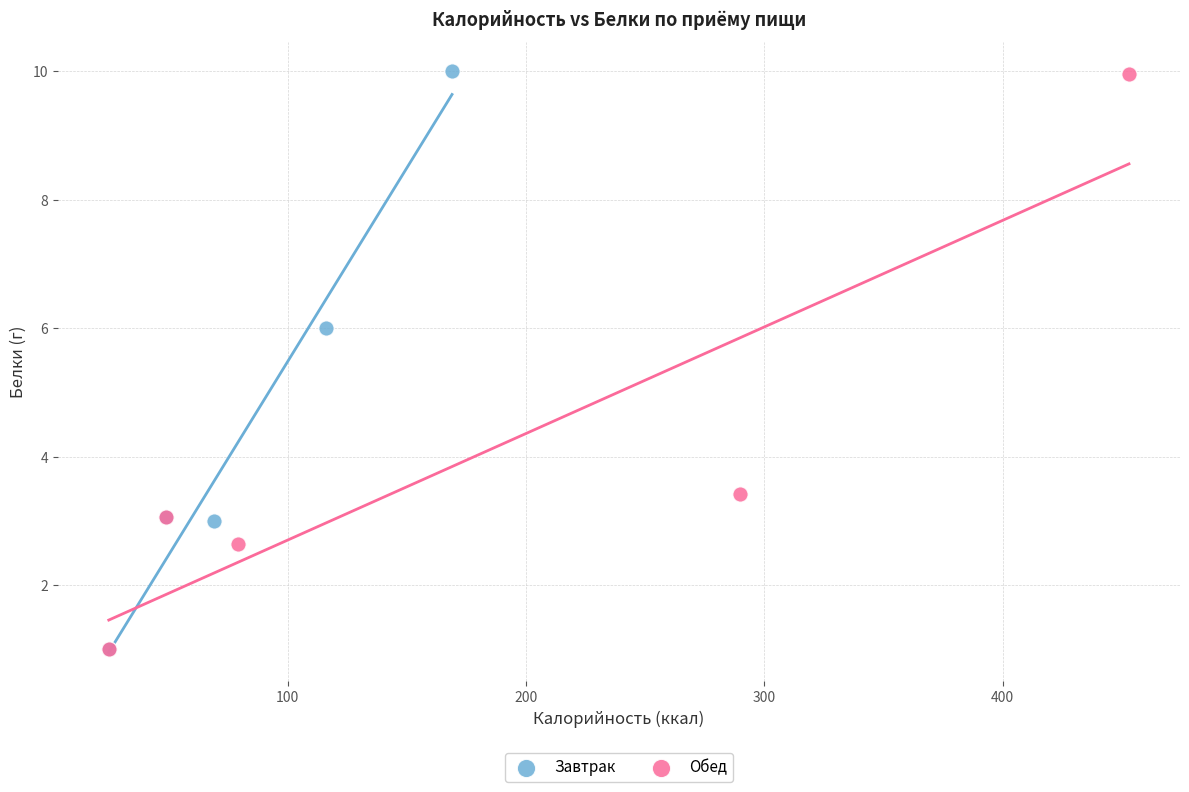

What are all the series names shown in the legend?

Завтрак, Обед